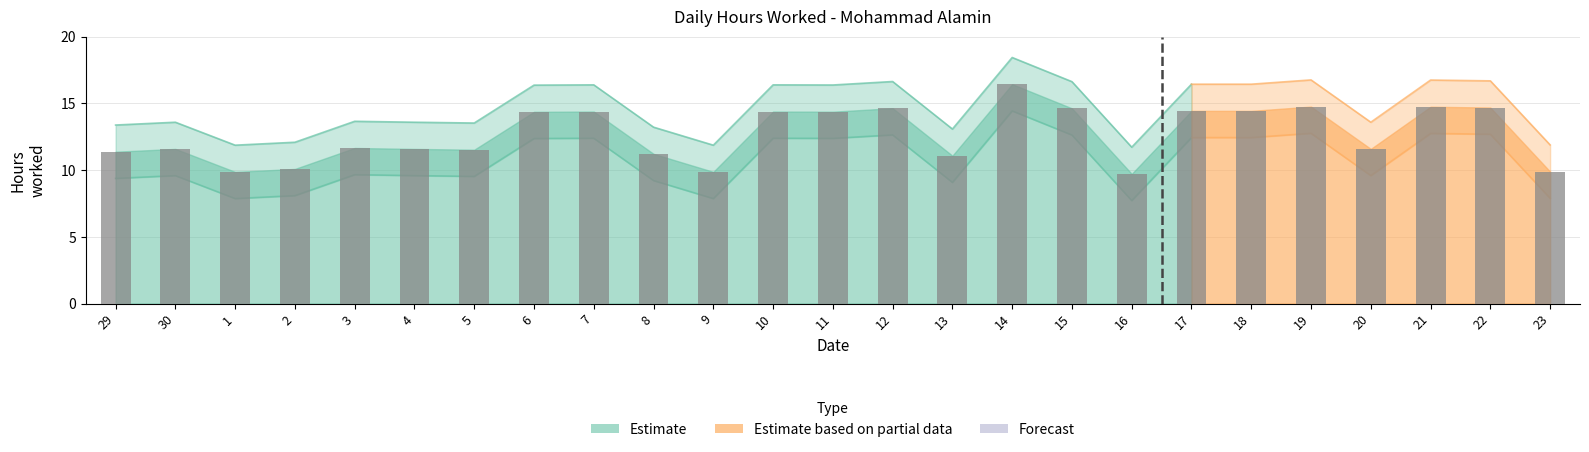

What is the label of the 25th bar from the left?

23